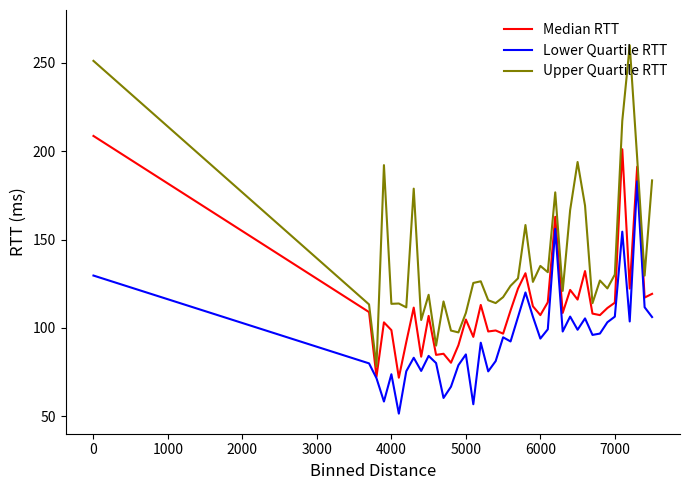

What is the average value of the Upper Quartile RTT series?

139.8